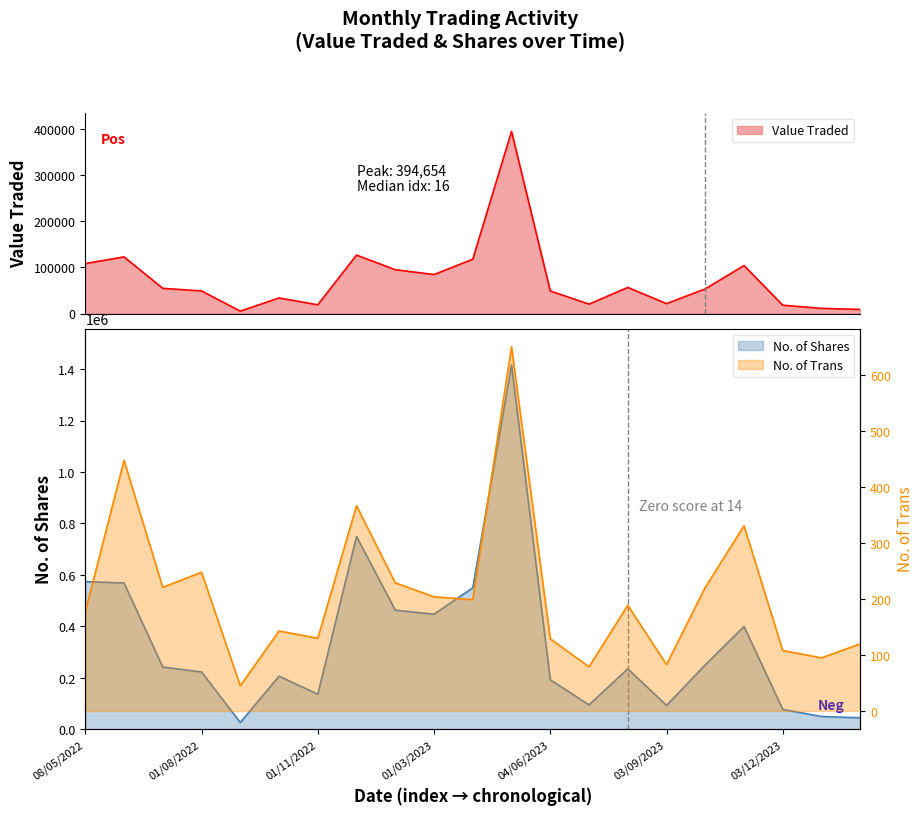

How many lines are shown in the chart?

3